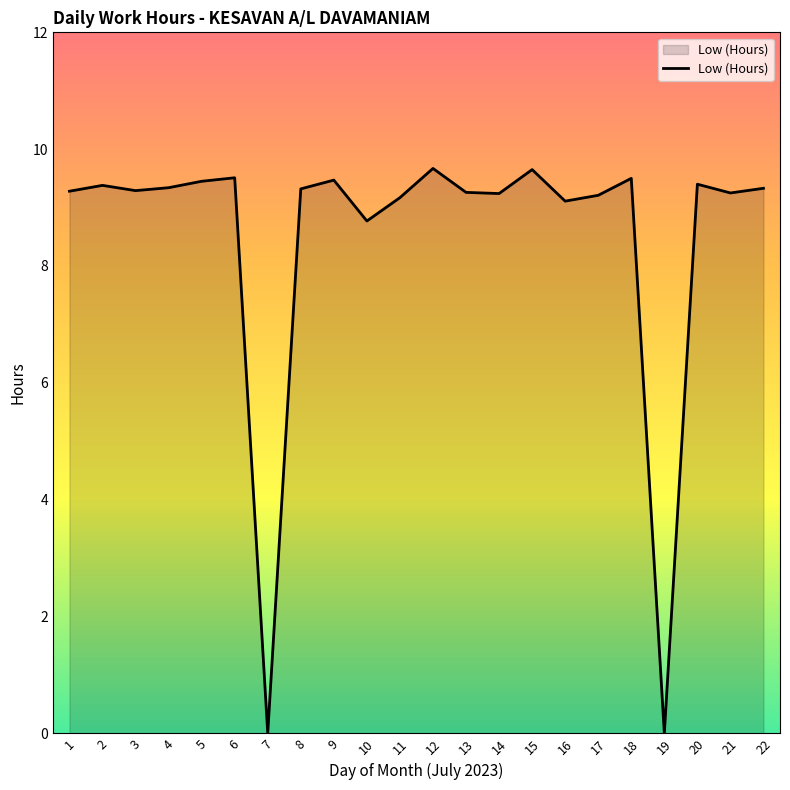

What is the difference between the maximum and minimum values?

9.7